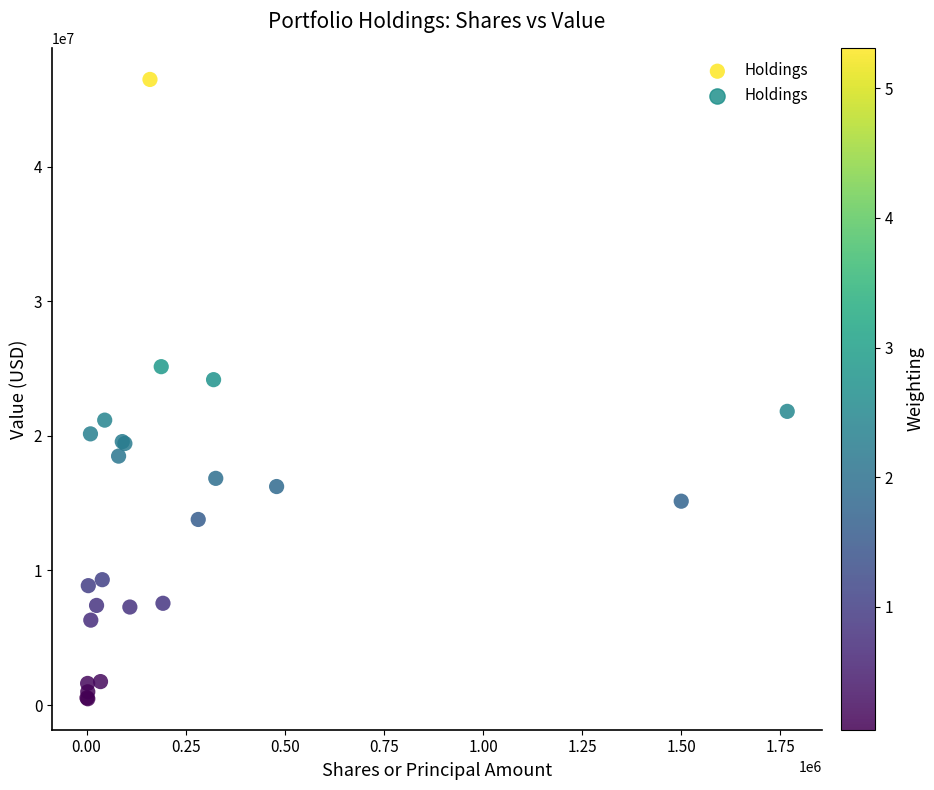

What Y value in the scatter plot is closest to 23482500?

24184000